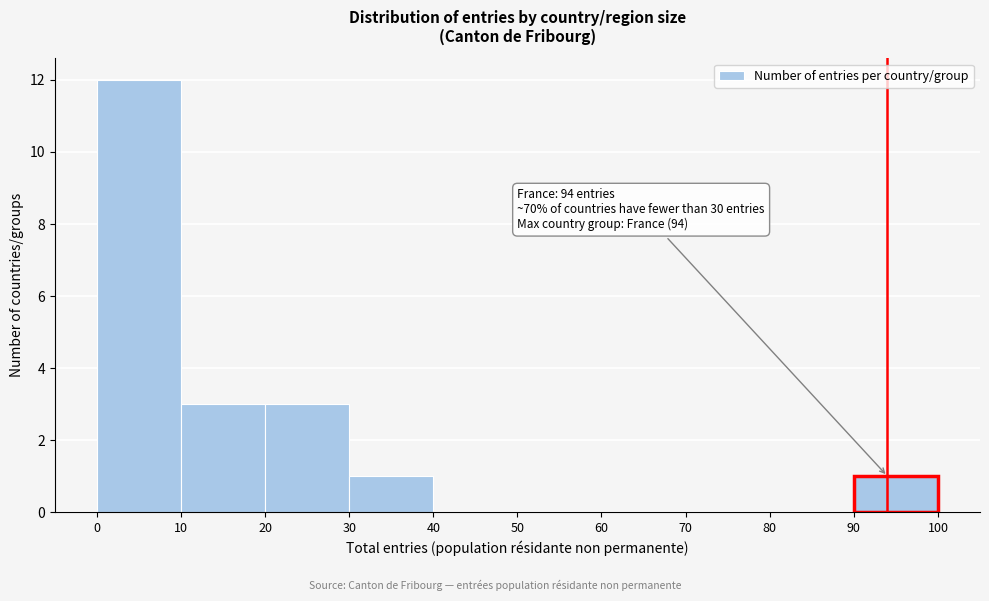

Over which range of the x-axis is the bar tallest?

0 to 10